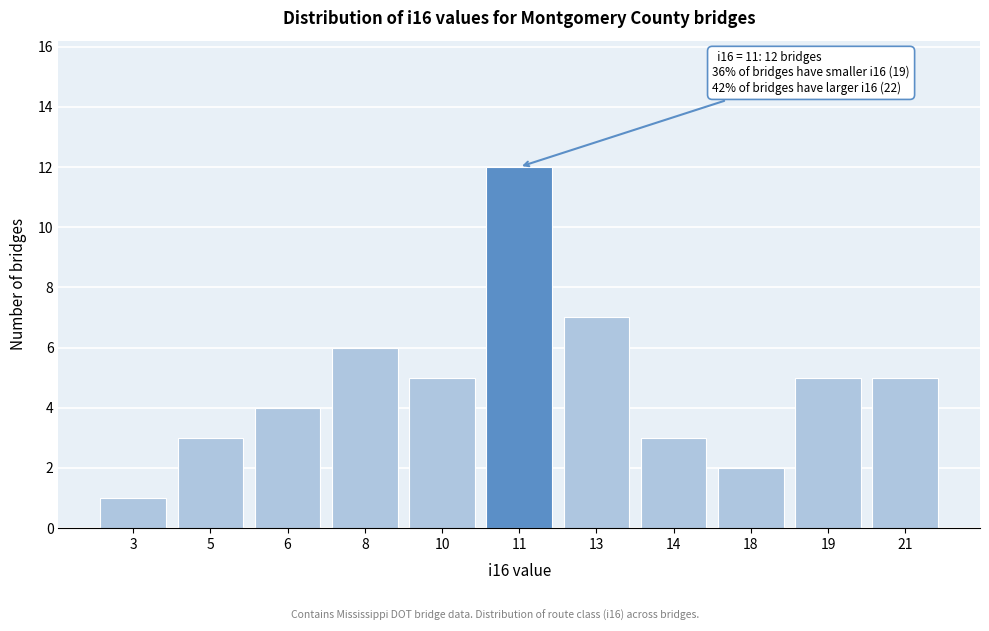

Reading left to right, transcribe all the data shown in this chart.

1	3	4	6	5	12	7	3	2	5	5